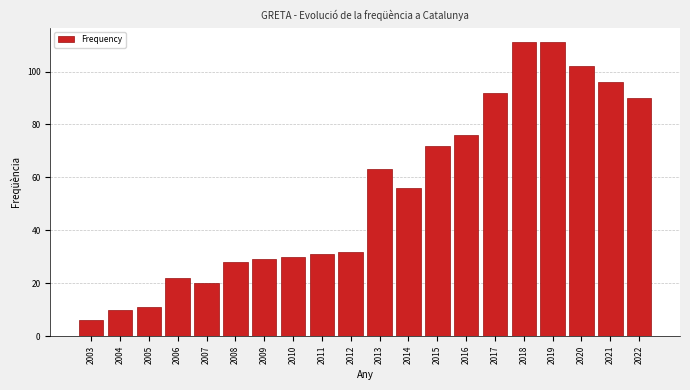

Reading left to right, list all the values displayed in this chart.

6	10	11	22	20	28	29	30	31	32	63	56	72	76	92	111	111	102	96	90